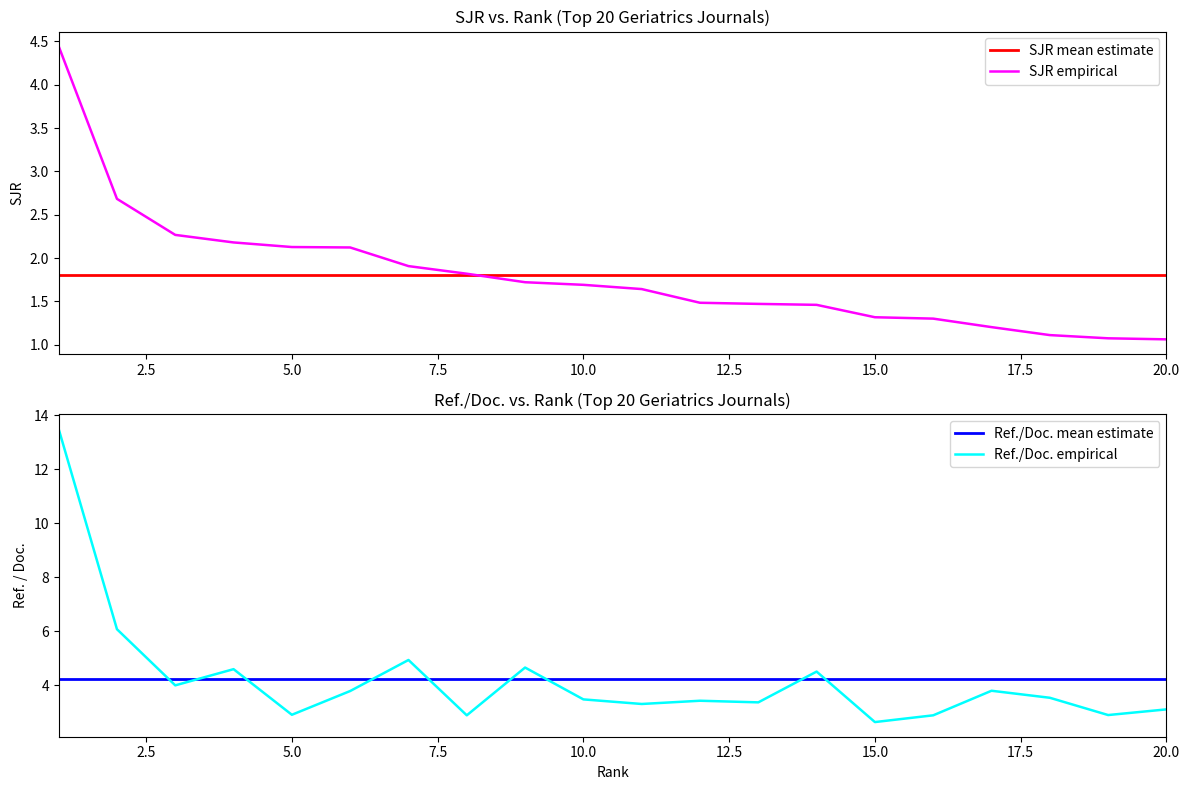

Reading left to right, list all the values displayed in this chart.

SJR mean estimate: 1.8	1.8	1.8	1.8	1.8	1.8	1.8	1.8	1.8	1.8	1.8	1.8	1.8	1.8	1.8	1.8	1.8	1.8	1.8	1.8
SJR empirical: 4.4	2.7	2.3	2.2	2.1	2.1	1.9	1.8	1.7	1.7	1.6	1.5	1.5	1.5	1.3	1.3	1.2	1.1	1.1	1.1
Ref./Doc. mean estimate: 4.2	4.2	4.2	4.2	4.2	4.2	4.2	4.2	4.2	4.2	4.2	4.2	4.2	4.2	4.2	4.2	4.2	4.2	4.2	4.2
Ref./Doc. empirical: 13.5	6.1	4.0	4.6	2.9	3.8	4.9	2.9	4.7	3.5	3.3	3.4	3.4	4.5	2.6	2.9	3.8	3.5	2.9	3.1